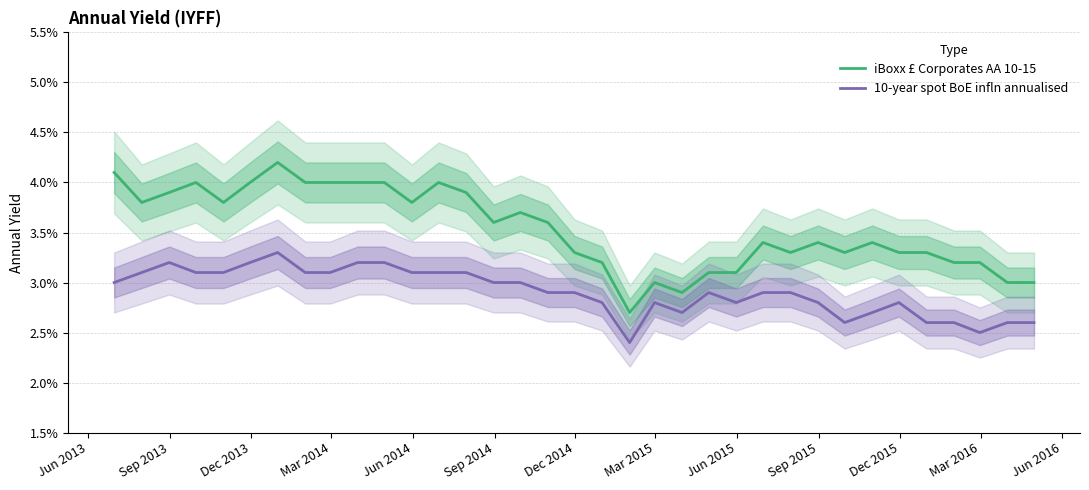

Which series has the largest total across all categories?

iBoxx £ Corporates AA 10-15